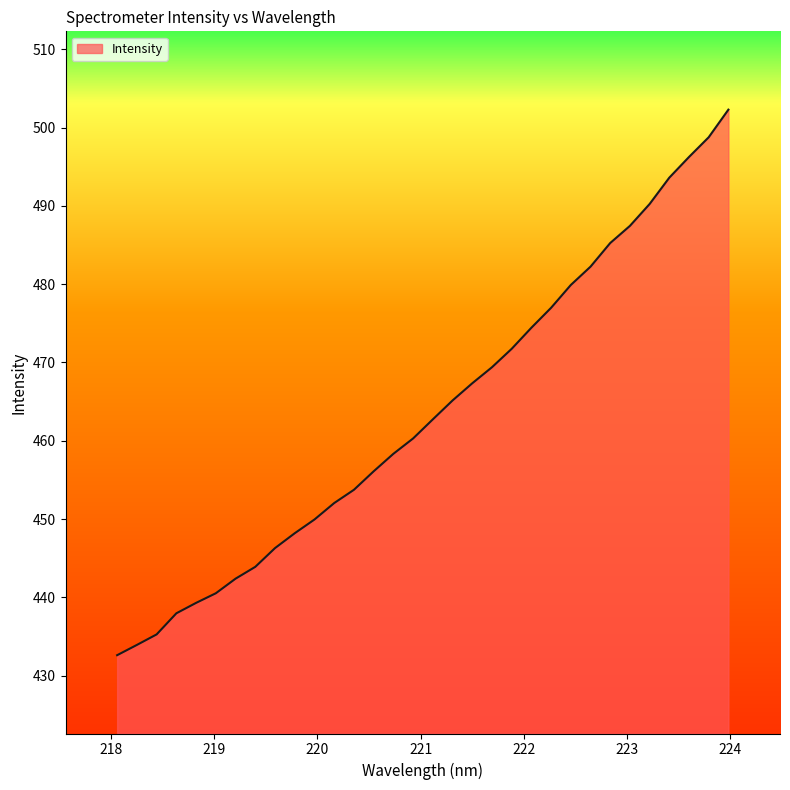

Does the chart display data point markers on the line(s)?

No